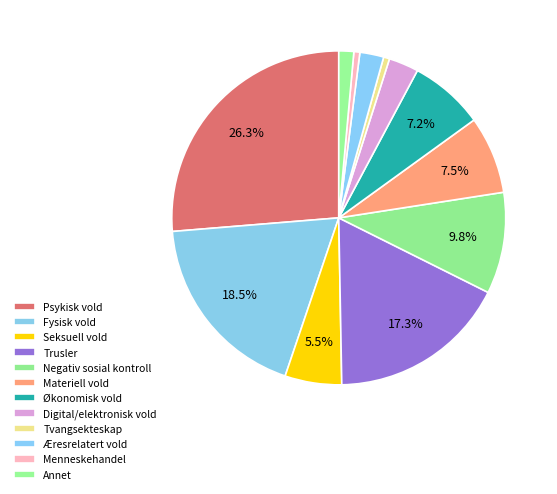

True or false: Økonomisk vold accounts for 1% of the total.

False